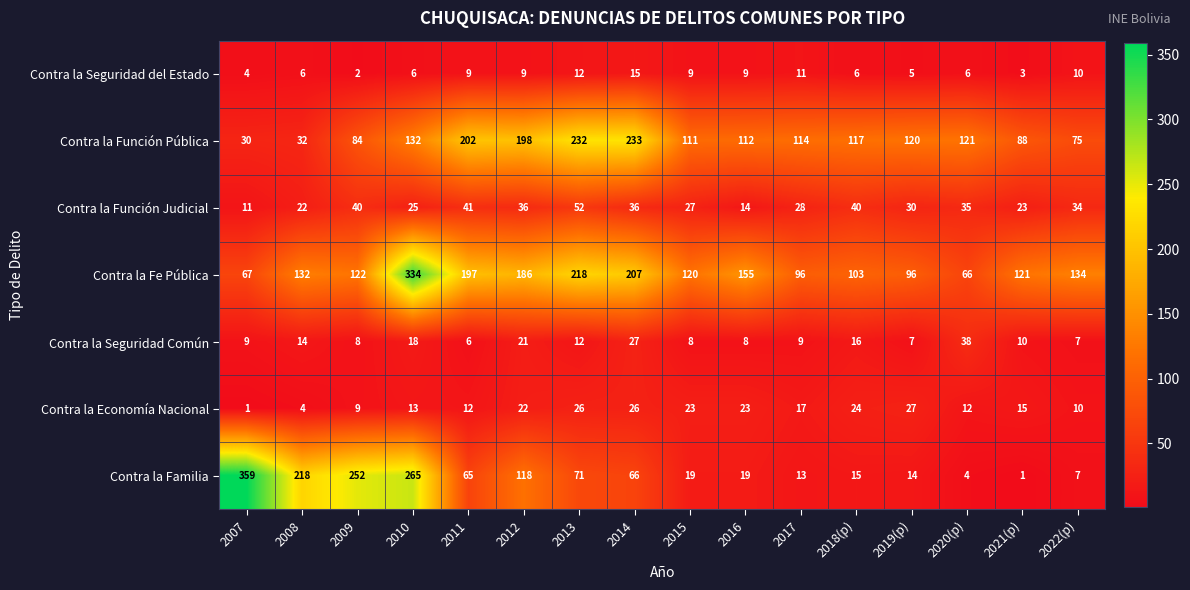

List the series in order of their peak value, highest first.

Contra la Familia, Contra la Fe Pública, Contra la Función Pública, Contra la Función Judicial, Contra la Seguridad Común, Contra la Economía Nacional, Contra la Seguridad del Estado